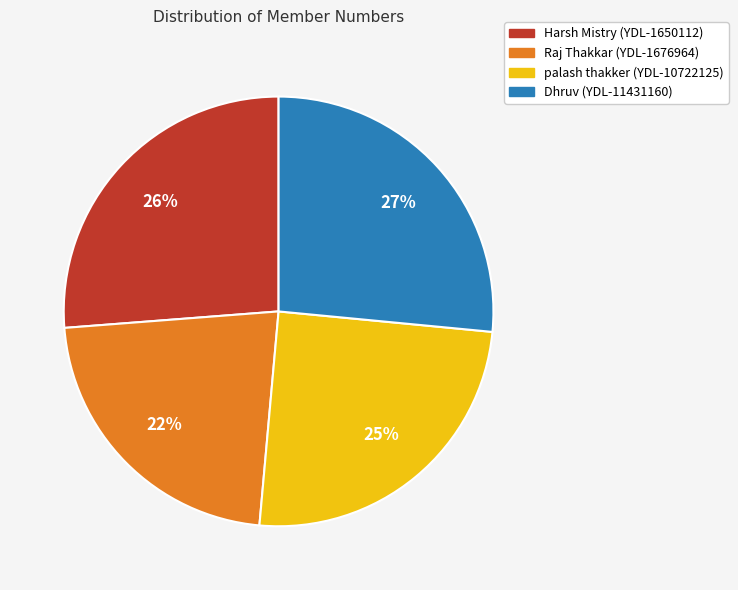

To the nearest percent, what percentage of the pie is Dhruv (YDL-11431160)?

27%